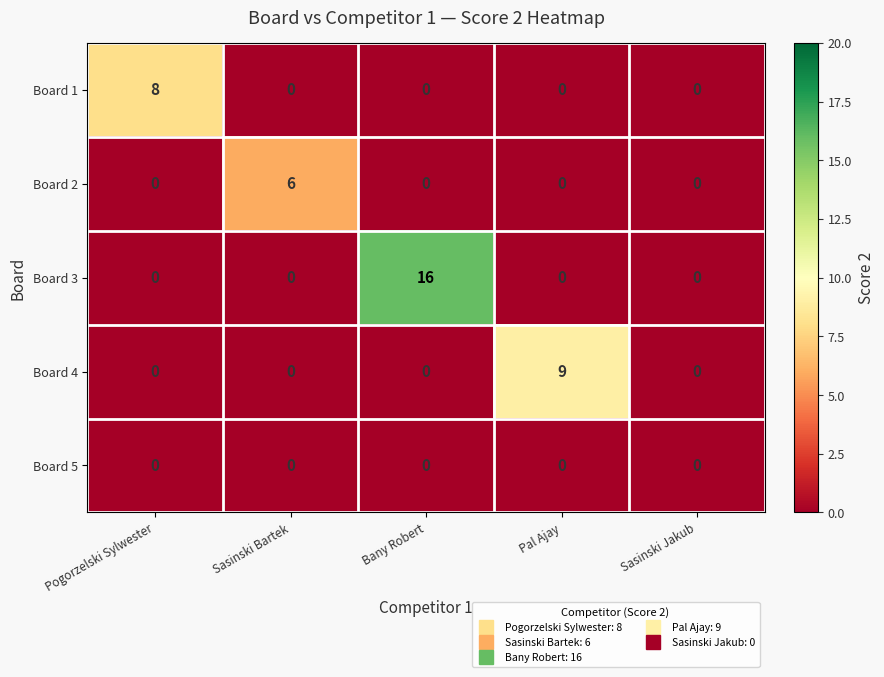

What is the difference between the highest and lowest values at Bany Robert?

16